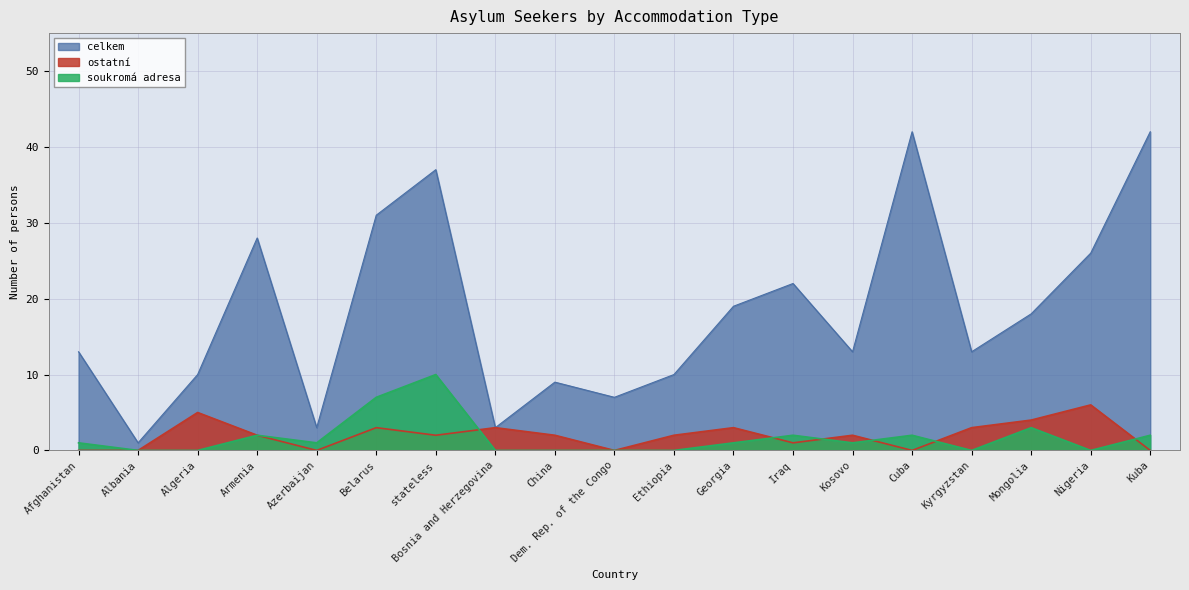

True or false: celkem and ostatni cross at least once.

False